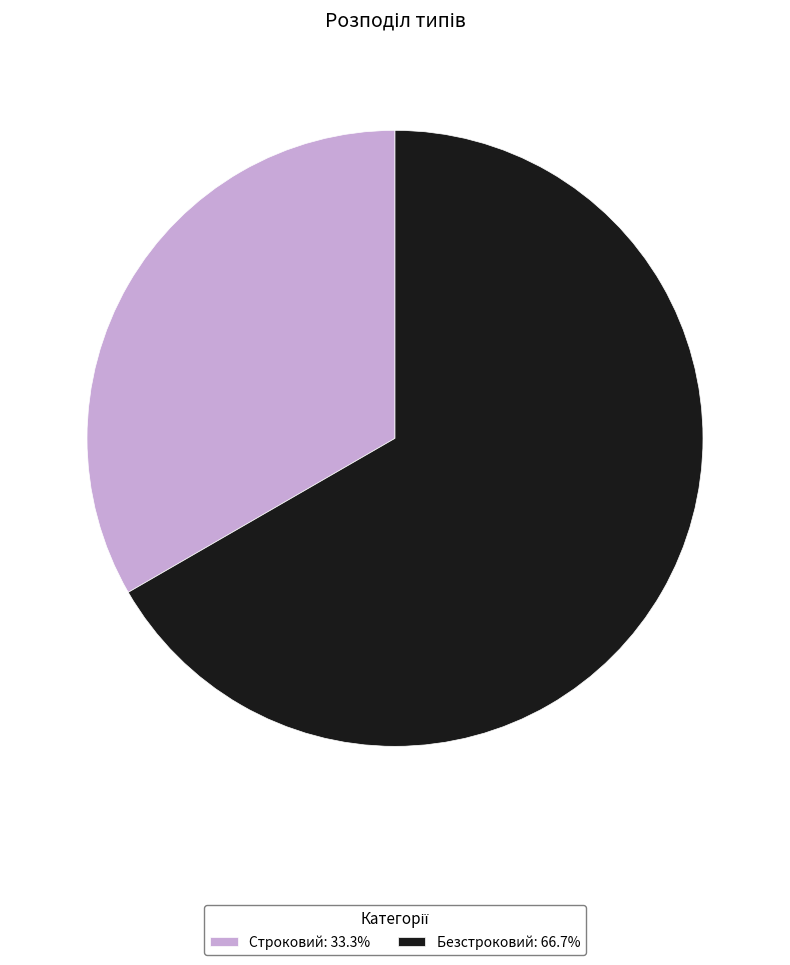

Which has a higher value, Строковий or Безстроковий?

Безстроковий